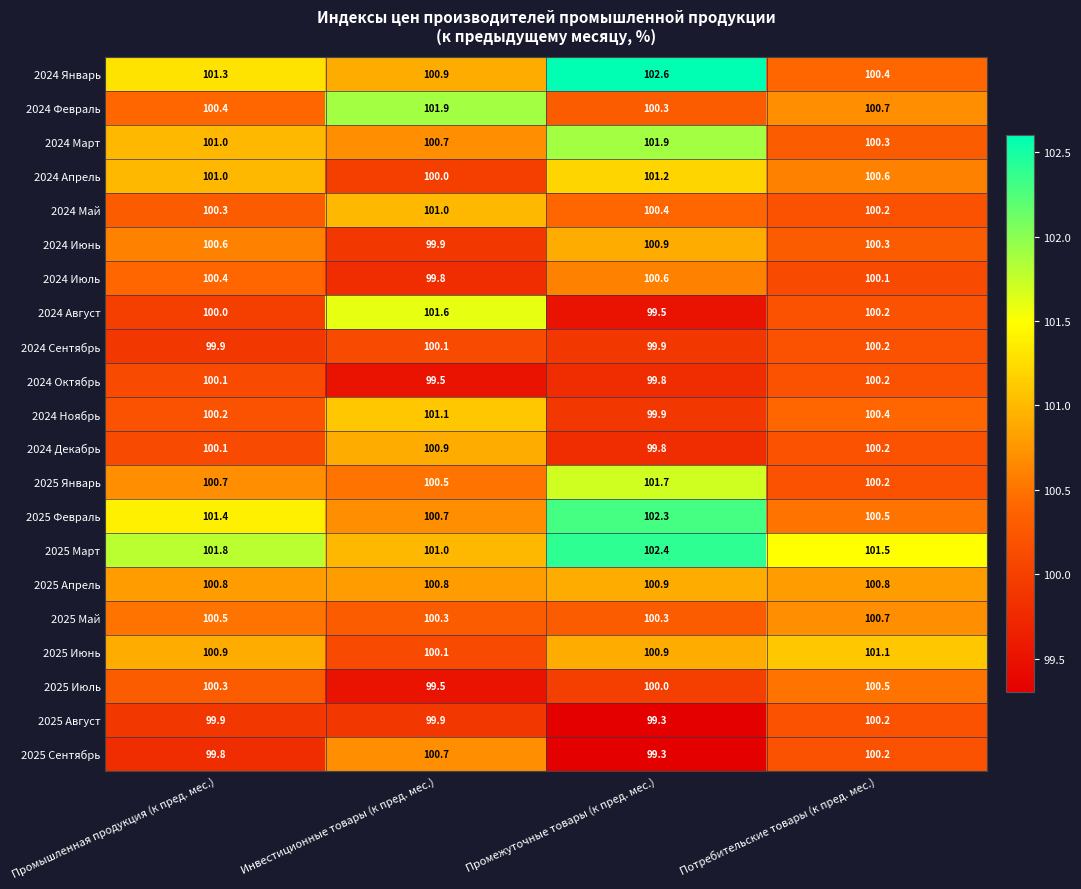

What is the sum of all 2024 Сентябрь values?

400.1